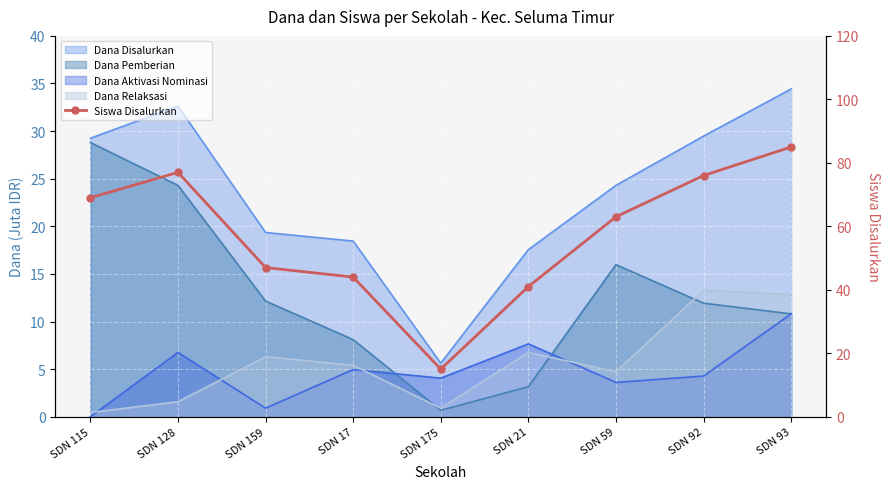

Reading right to left, what are all the values shown in this chart?

SDN 93=85	SDN 92=76	SDN 59=63	SDN 21=41	SDN 175=15	SDN 17=44	SDN 159=47	SDN 128=77	SDN 115=69